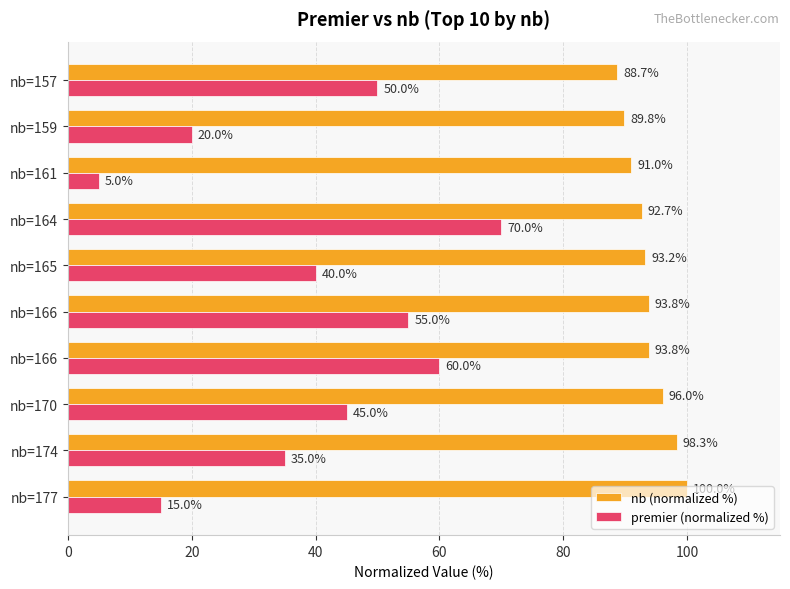

How many data points in nb (normalized %) are above 93?

6